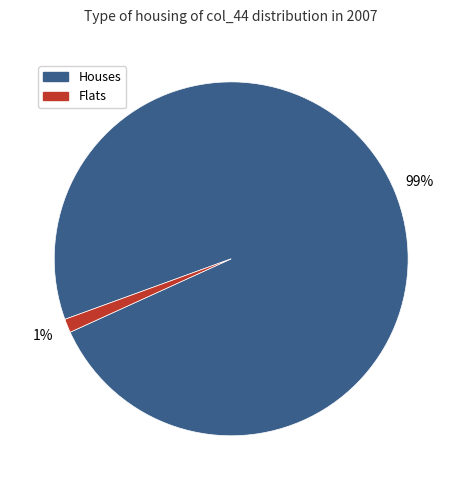

Does any single category account for the majority?

Yes